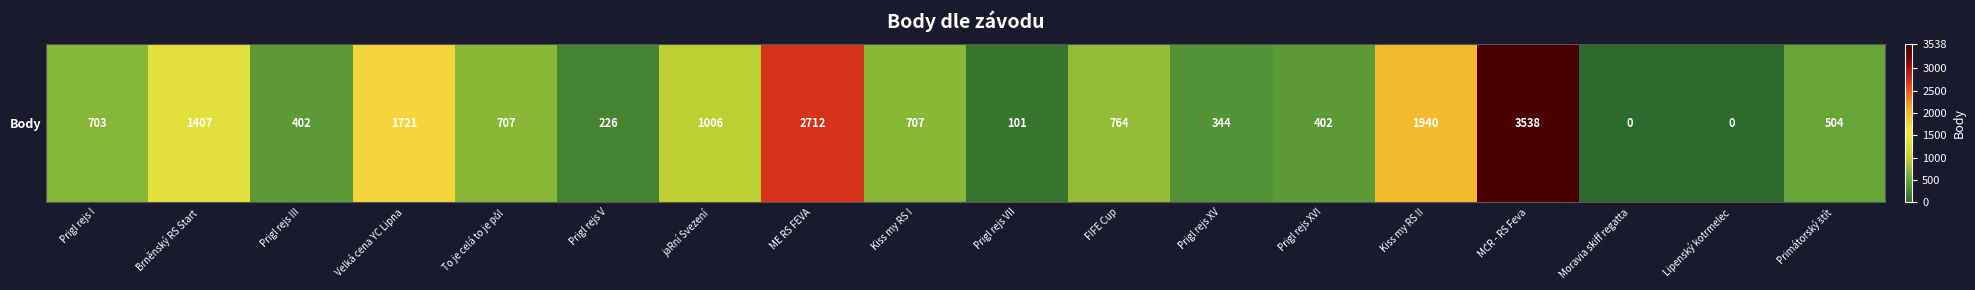

Rank the categories by value from highest to lowest.

MČR - RS Feva, ME RS FEVA, Kiss my RS II, Velká cena YC Lipna, Brněnský RS Start, jaRní Svezení, FIFE Cup, To je celá to je půl, Kiss my RS I, Prigl rejs I, Primátorský štít, Prigl rejs III, Prigl rejs XVI, Prigl rejs XV, Prigl rejs V, Prigl rejs VII, Moravia skiff regatta, Lipenský kotrmelec